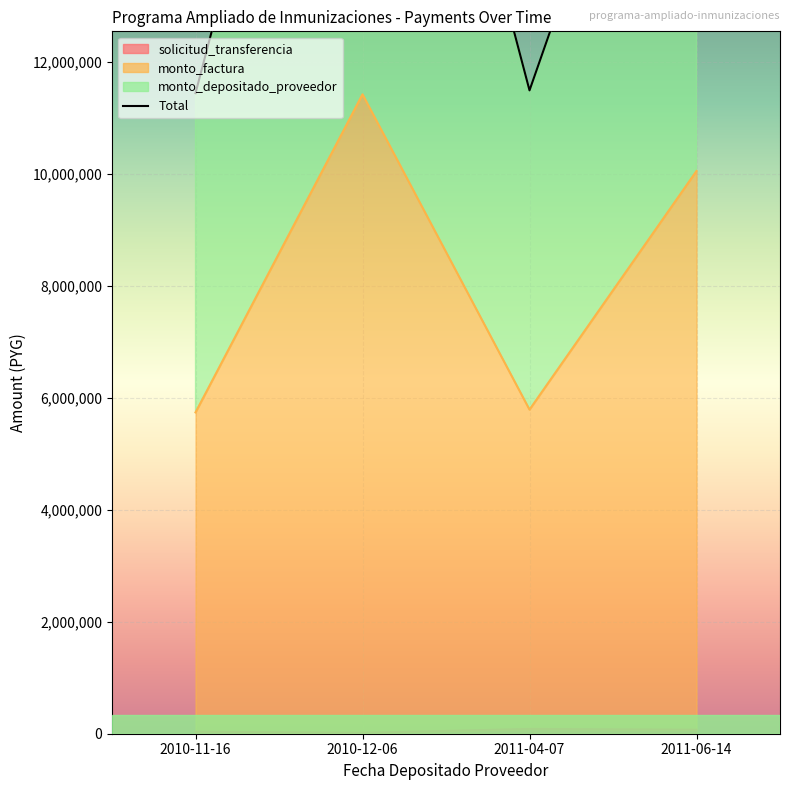

Reading right to left, extract all data points from this chart.

20042635	11498299	22839493	11448387